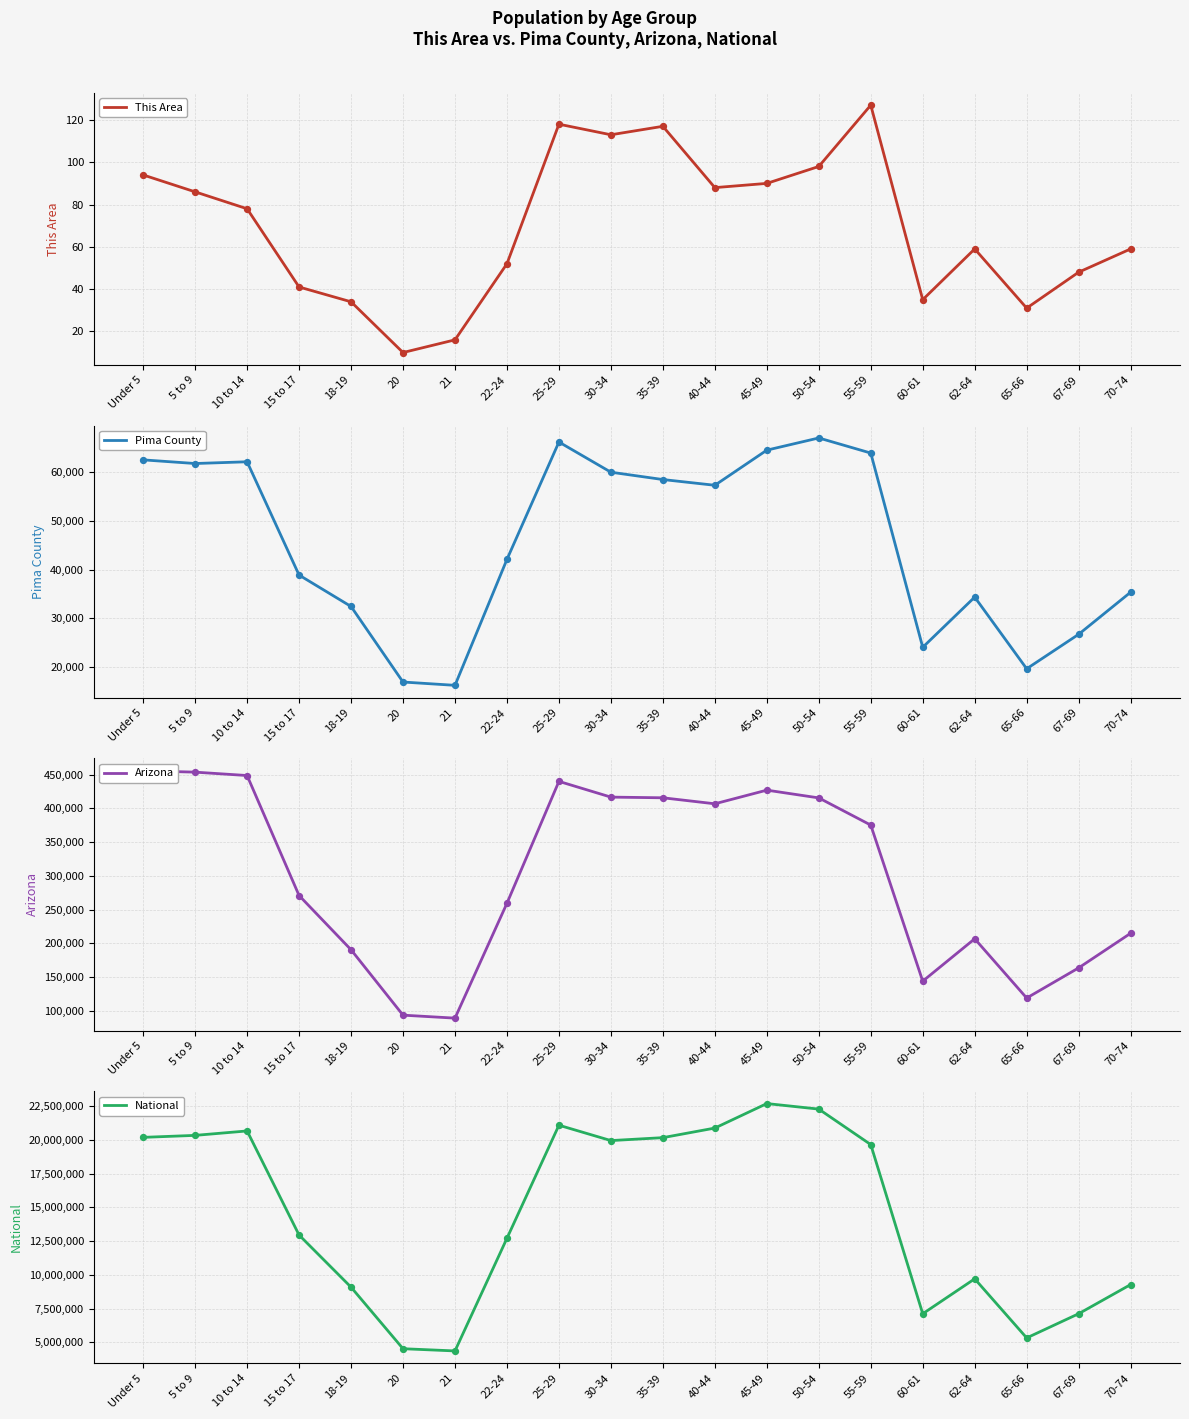

What is the total value across all series at 20?

4629850